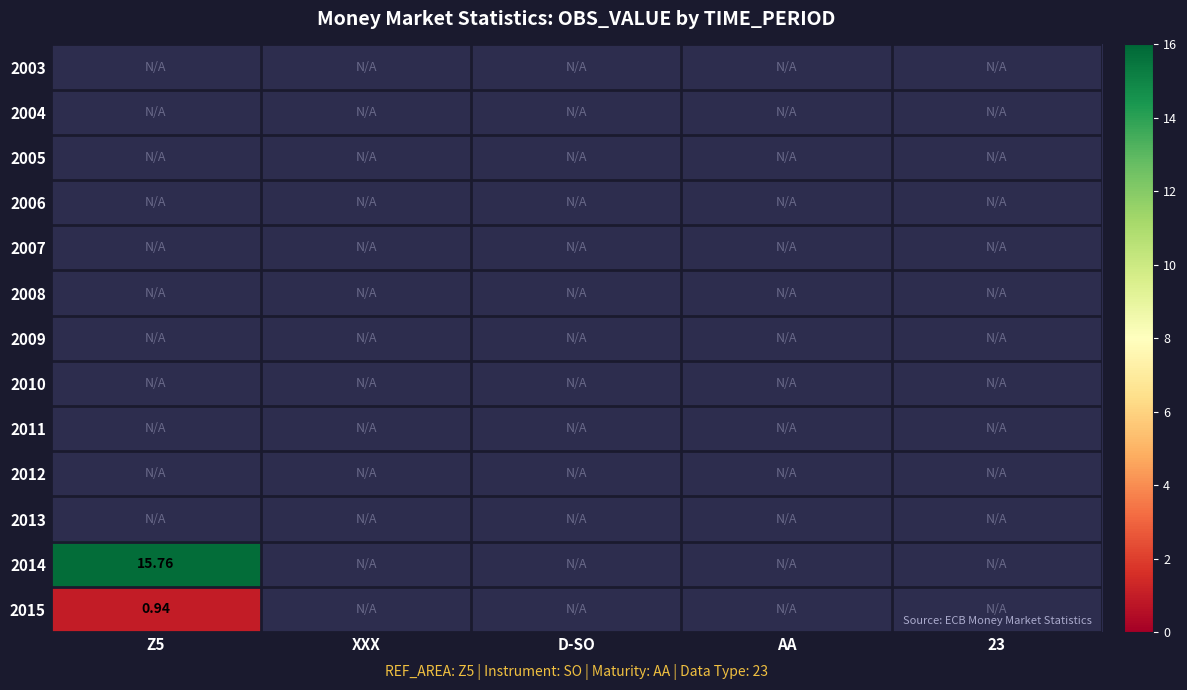

Which label corresponds to the smallest value in the chart?

Z5